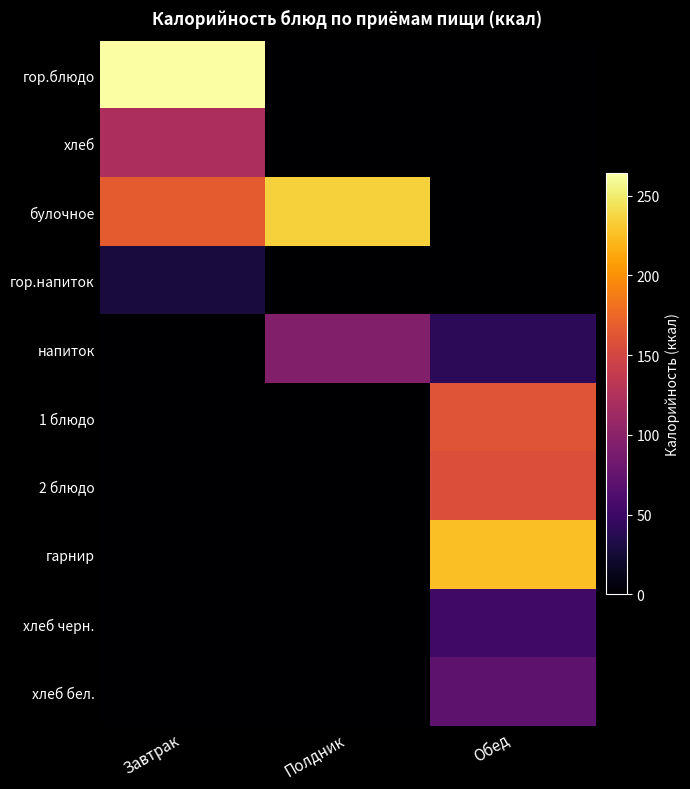

Reading right to left, transcribe all the data shown in this chart.

гор.блюдо: Обед=0.0	Полдник=0.0	Завтрак=264.4
хлеб: Обед=0.0	Полдник=0.0	Завтрак=121.5
булочное: Обед=0.0	Полдник=235.4	Завтрак=166.8
гор.напиток: Обед=0.0	Полдник=0.0	Завтрак=28.5
напиток: Обед=40.4	Полдник=95.0	Завтрак=0.0
1 блюдо: Обед=161.7	Полдник=0.0	Завтрак=0.0
2 блюдо: Обед=157.2	Полдник=0.0	Завтрак=0.0
гарнир: Обед=225.7	Полдник=0.0	Завтрак=0.0
хлеб черн.: Обед=52.2	Полдник=0.0	Завтрак=0.0
хлеб бел.: Обед=70.5	Полдник=0.0	Завтрак=0.0